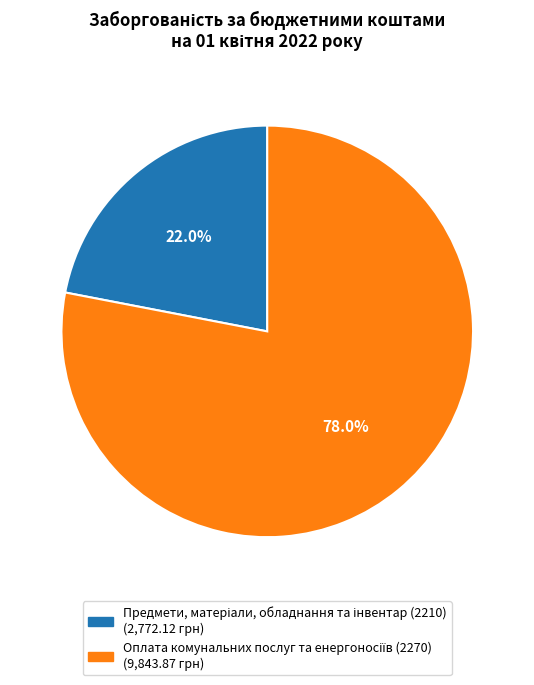

Does any single category account for the majority?

Yes